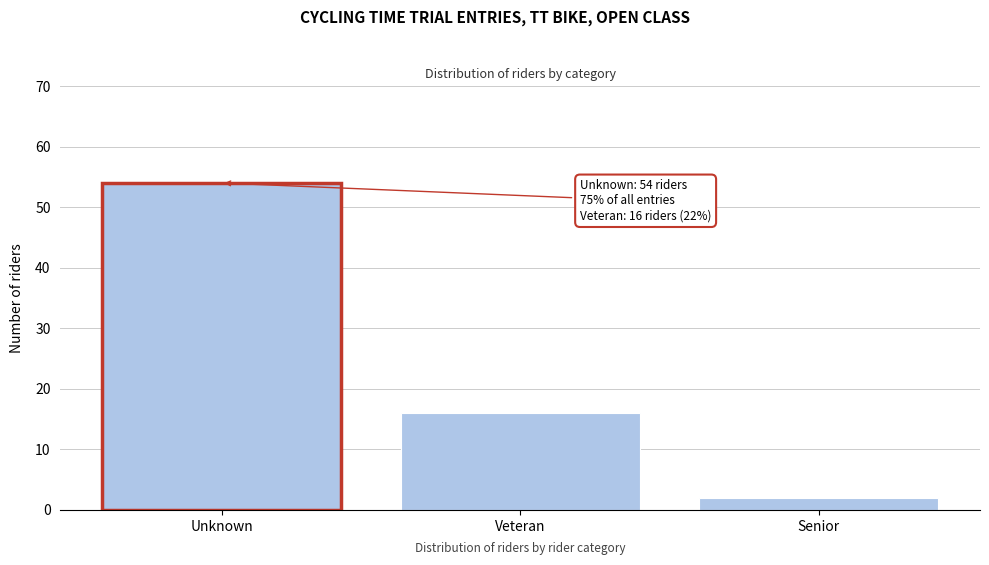

Reading left to right, list all the values displayed in this chart.

Unknown=54	Veteran=16	Senior=2